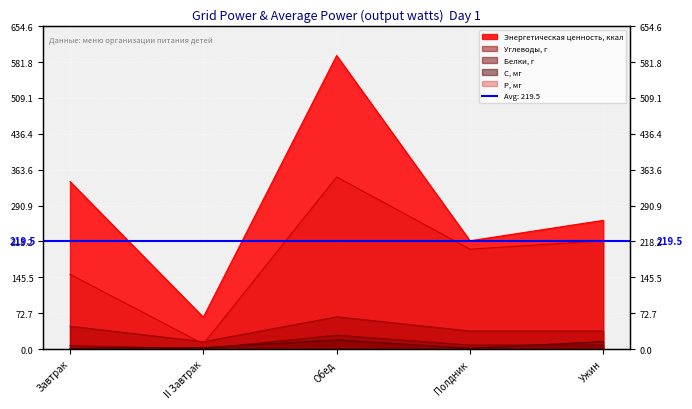

True or false: С, мг and Углеводы, г cross at least once.

False